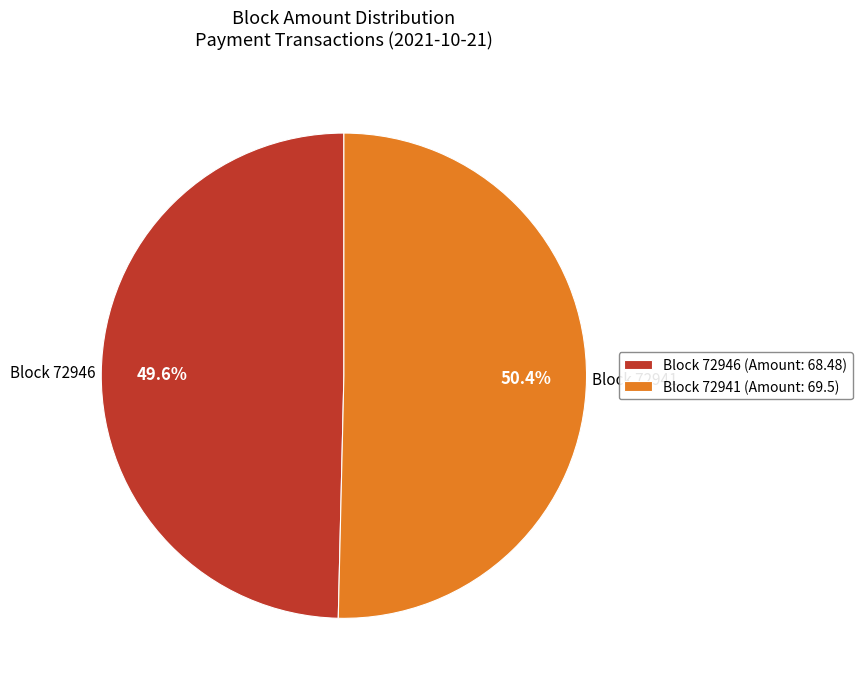

Approximately how many times larger is the value at Block 72946 compared to Block 72941?

1.0